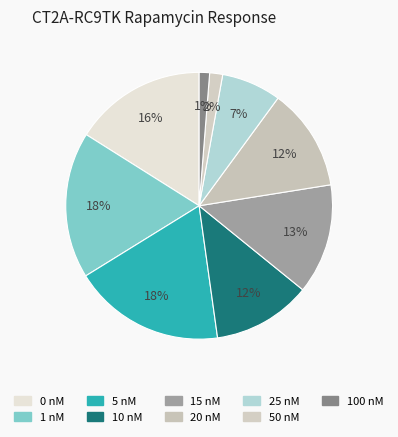

The 100 nM slice represents 11% of the pie. True or false?

False